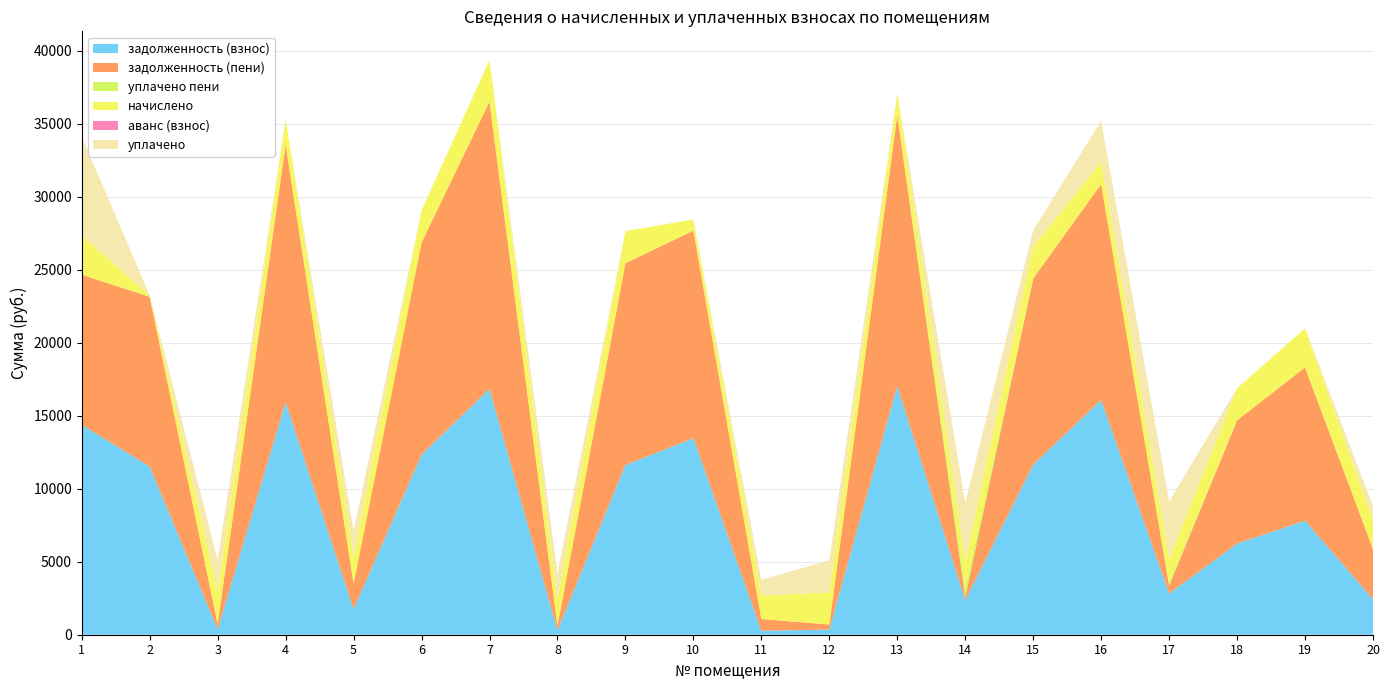

Reading left to right, what are all the values shown in this chart?

задолженность (взнос): 1=14378.4	2=11519.0	3=366.2	4=15926.4	5=1748.3	6=12330.8	7=16838.4	8=301.4	9=11623.7	10=13460.1	11=269.3	12=349.1	13=17030.4	14=2374.6	15=11650.8	16=16072.4	17=2817.1	18=6243.0	19=7814.4	20=2436.2
задолженность (пени): 1=10283.9	2=11622.9	3=366.8	4=17645.9	5=1744.7	6=14530.8	7=19679.9	8=301.8	9=13823.7	10=14219.5	11=805.8	12=349.1	13=18557.9	14=206.6	15=12749.8	16=14789.9	17=540.3	18=8443.0	19=10493.9	20=3425.6
уплачено пени: 1=0.0	2=0.0	3=0.0	4=0.0	5=0.0	6=0.0	7=0.0	8=0.0	9=0.0	10=0.0	11=0.0	12=0.0	13=0.0	14=571.2	15=0.0	16=0.0	17=204.8	18=0.0	19=0.0	20=0.0
начислено: 1=2679.5	2=103.9	3=2200.0	4=1719.5	5=1814.4	6=2200.0	7=2841.5	8=1814.4	9=2200.0	10=759.5	11=1613.5	12=2200.0	13=1527.5	14=1846.8	15=2200.0	16=1527.5	17=1642.7	18=2200.0	19=2679.5	20=1976.4
аванс (взнос): 1=0.0	2=0.0	3=0.0	4=0.0	5=0.0	6=0.0	7=0.0	8=0.0	9=0.0	10=0.0	11=0.0	12=0.0	13=0.0	14=0.0	15=0.0	16=0.0	17=0.0	18=0.0	19=0.0	20=0.0
уплачено: 1=6774.0	2=0.0	3=2199.4	4=0.0	5=1818.0	6=0.0	7=0.0	8=1814.0	9=0.0	10=0.0	11=1077.0	12=2200.0	13=0.0	14=4014.8	15=1101.0	16=2810.0	17=3919.5	18=0.0	19=0.0	20=987.0